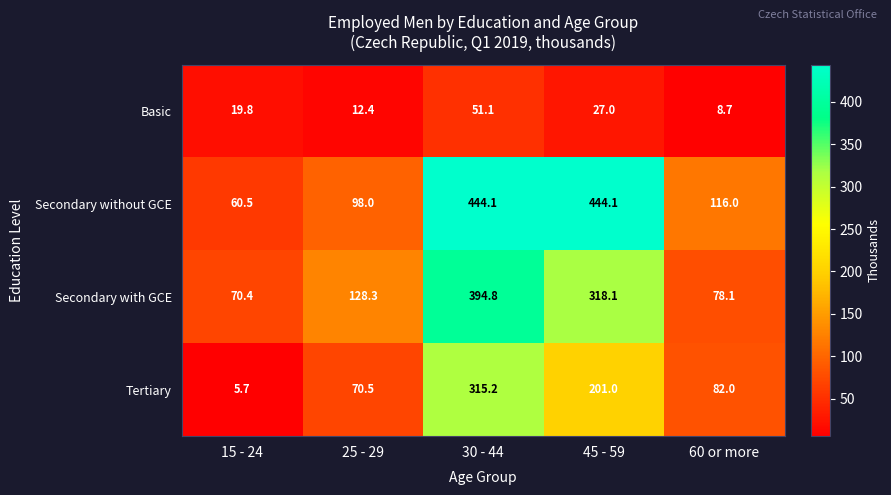

The value of Tertiary at 45 - 59 is 201.0. True or false?

True